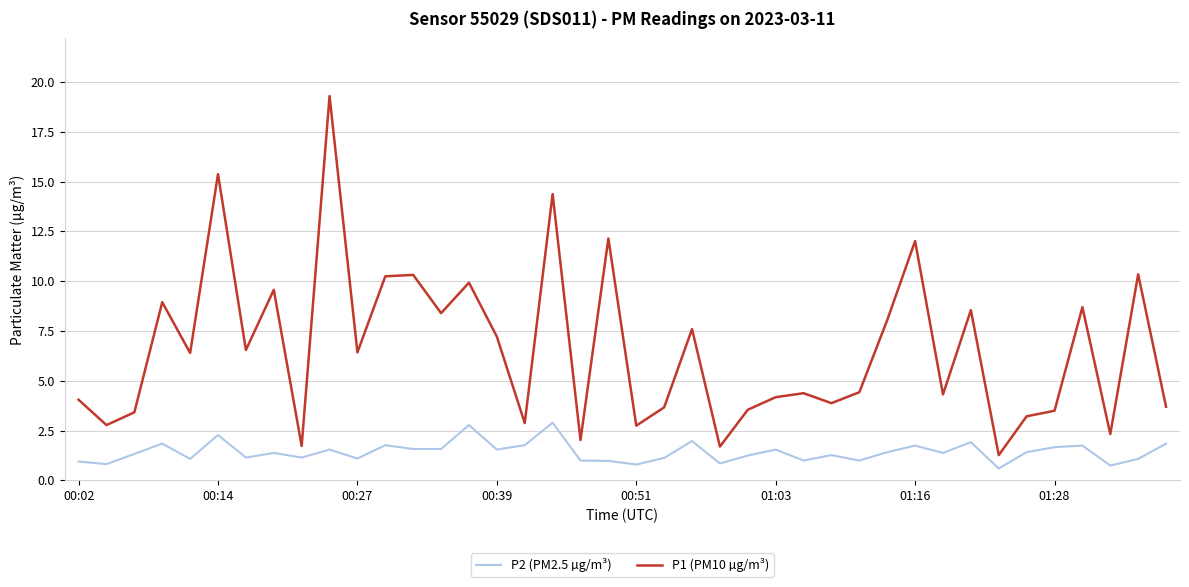

Which series has the widest spread of values?

P1 (PM10 µg/m³)